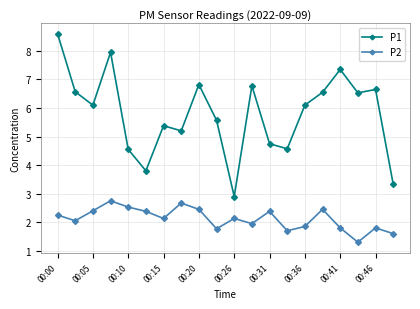

List the series in order of their overall mean, highest first.

P1, P2